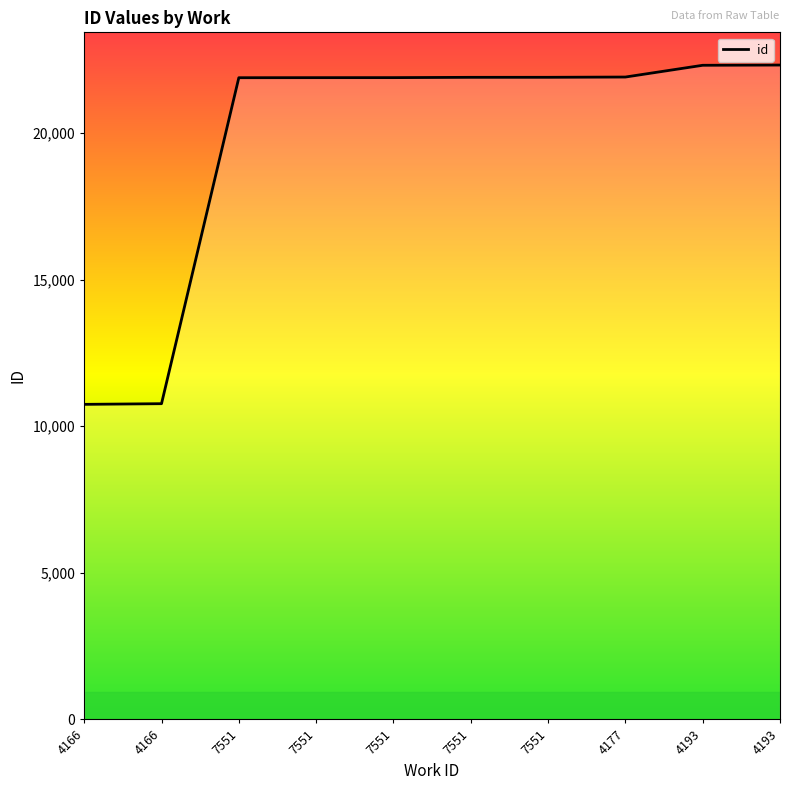

Reading left to right, extract all data points from this chart.

10747	10770	21889	21891	21892	21902	21903	21912	22313	22321